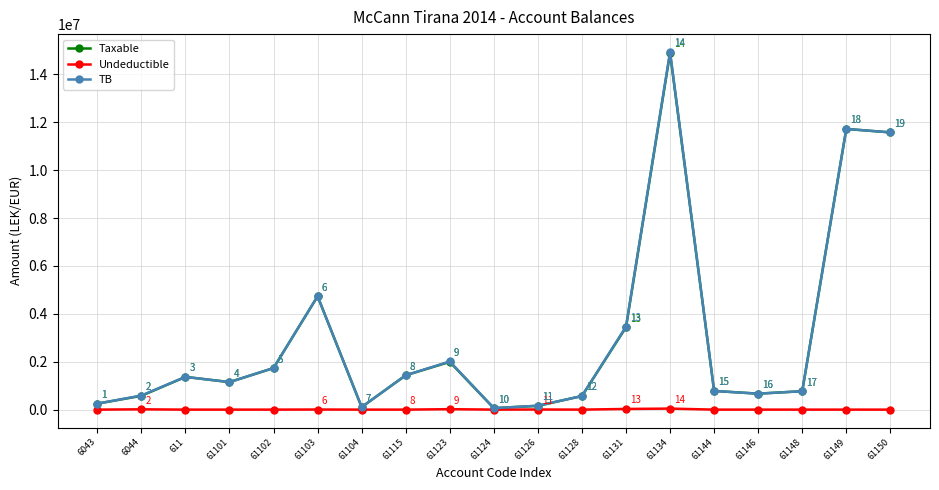

What is the sum of the TB values at 61103 and 61115?

6169070.1